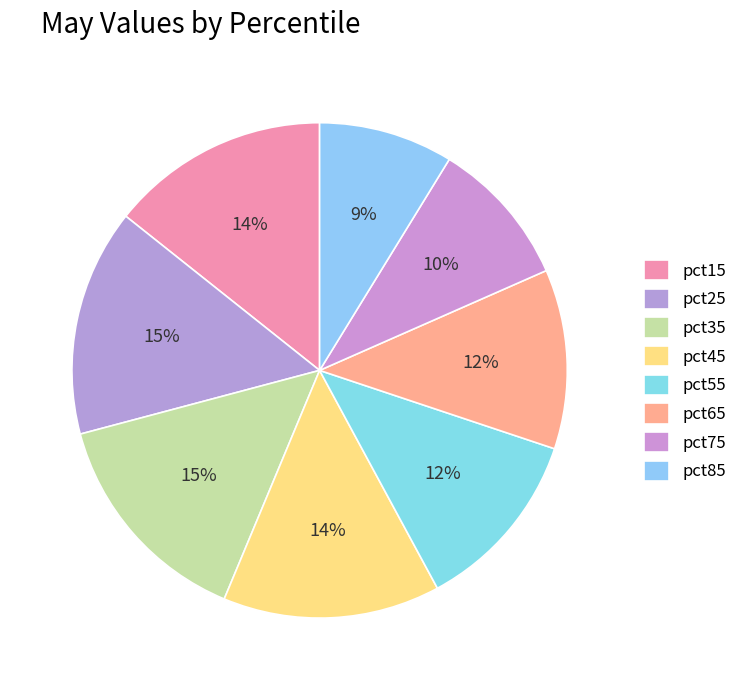

To the nearest percent, what portion does pct75 represent?

10%